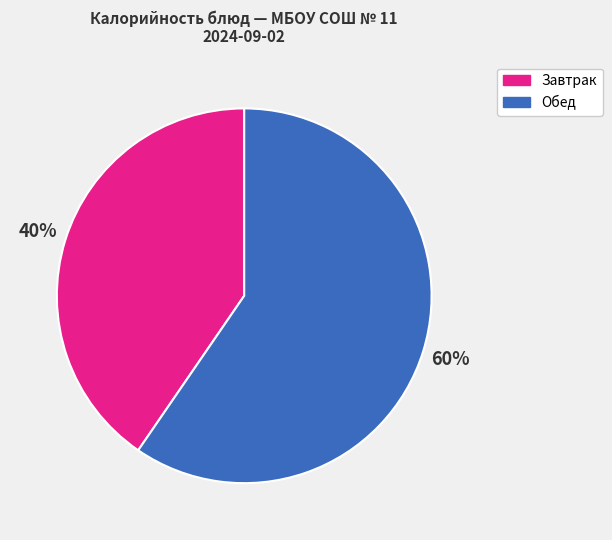

What is the ratio of the value at Завтрак to the value at Обед?

0.7